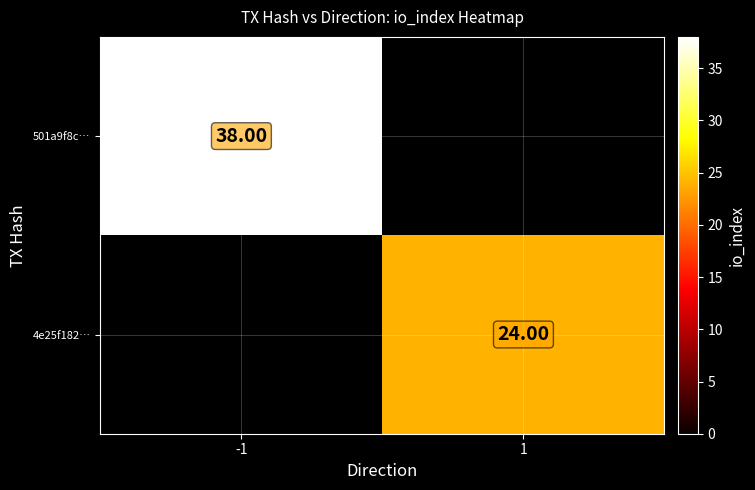

Which category has the lowest value across all series?

1